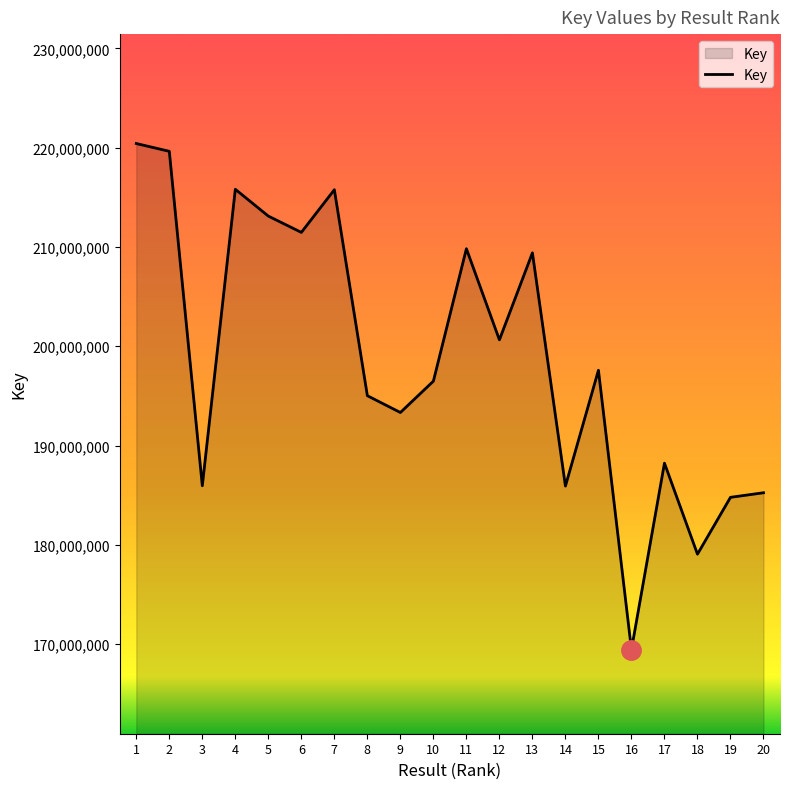

What is the smallest value displayed?

169442660